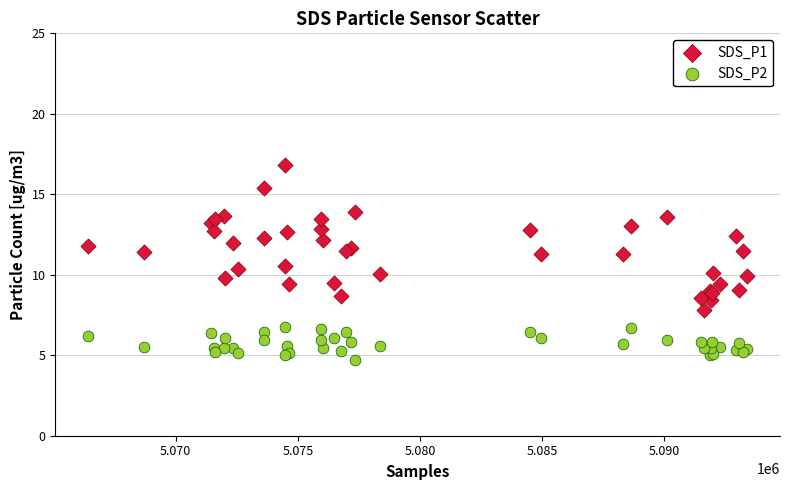

Which series contains the highest Y value?

SDS_P1